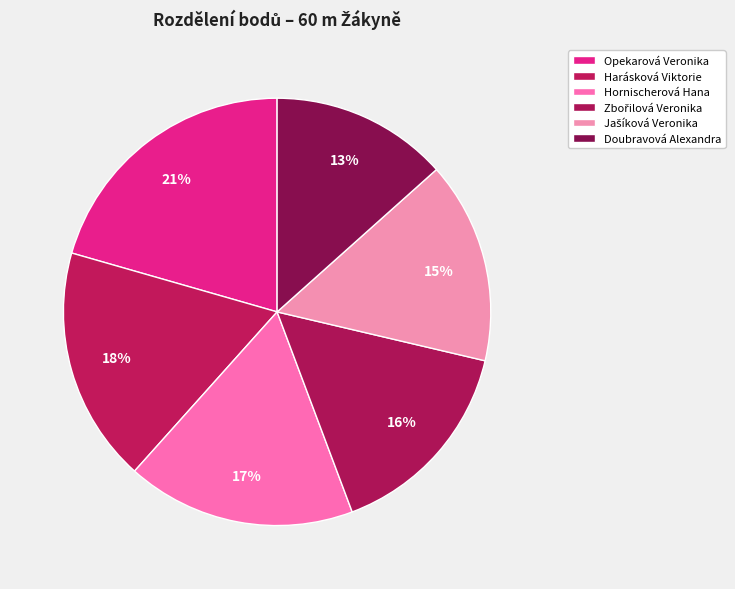

How many slices are in this pie chart?

6